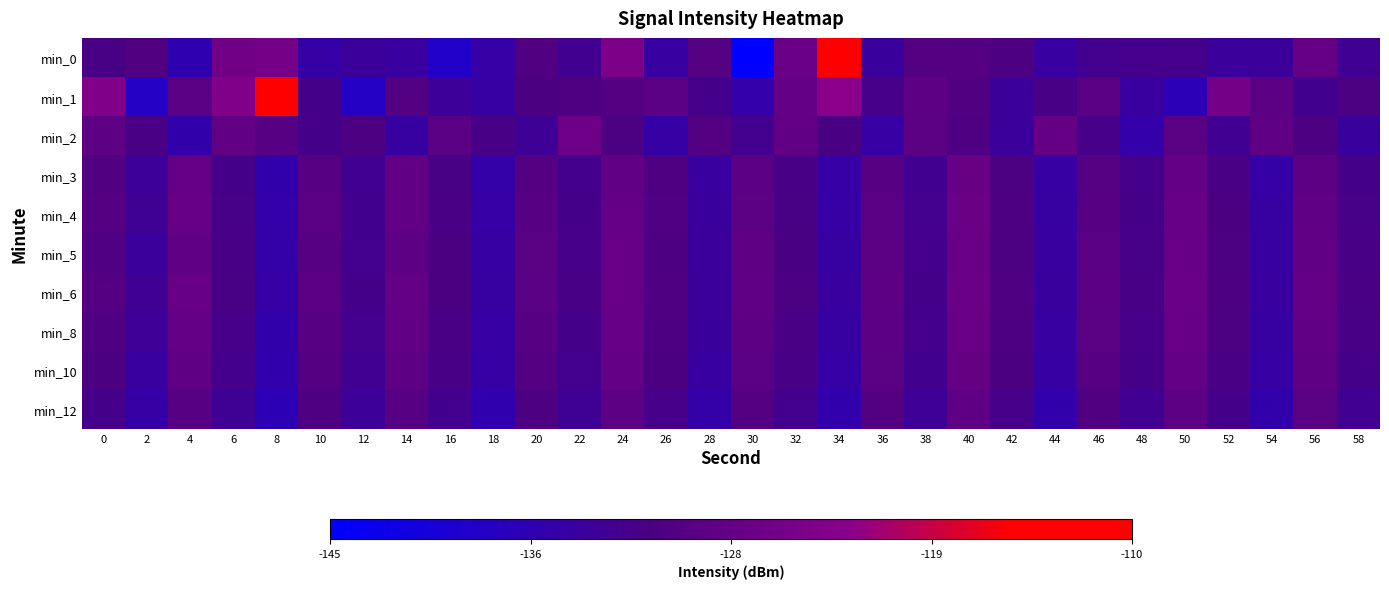

What is the greatest value displayed?

-110.4